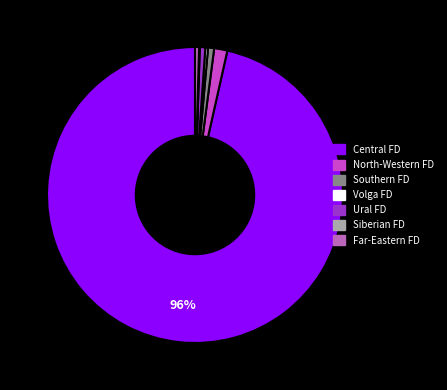

Is there a majority slice in this chart?

Yes